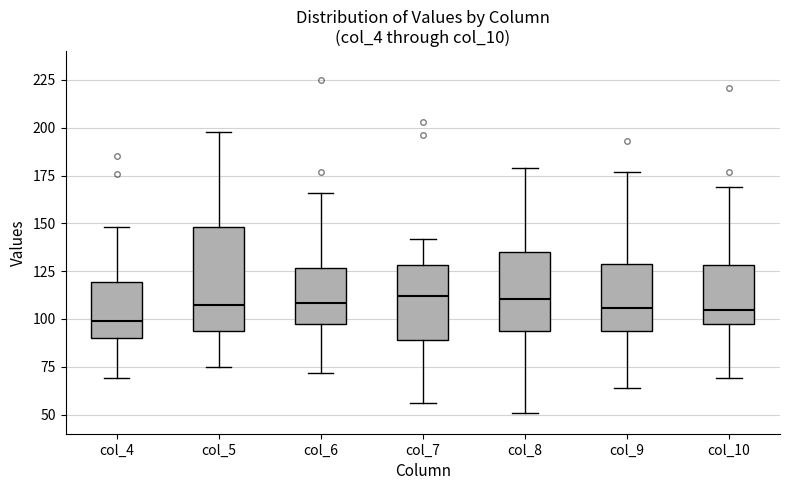

Reading left to right, read every box against the y-axis: the position of its median line, the range the box covers, and the ends of its whiskers. The values are not printed on the chart, so give them approximately, as read against the axis.

col_4: median 100, box 90 to 120, whiskers 70 to 150
col_5: median 110, box 95 to 150, whiskers 75 to 200
col_6: median 110, box 95 to 125, whiskers 70 to 165
col_7: median 110, box 90 to 130, whiskers 55 to 140
col_8: median 110, box 95 to 135, whiskers 50 to 180
col_9: median 105, box 95 to 130, whiskers 65 to 175
col_10: median 105, box 100 to 130, whiskers 70 to 170